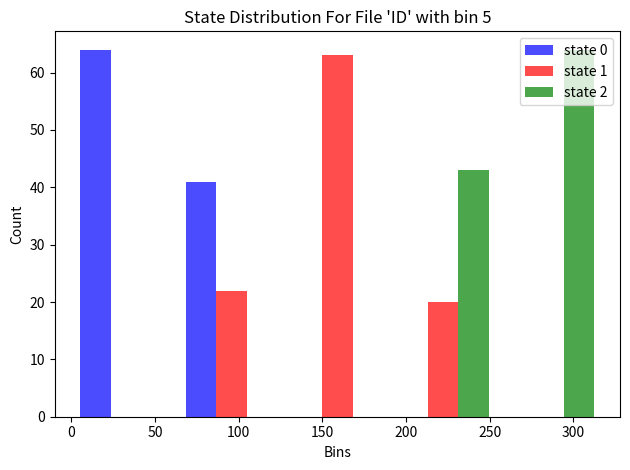

In the state 1 series, which range on the x-axis has the tallest bar?

125 to 190